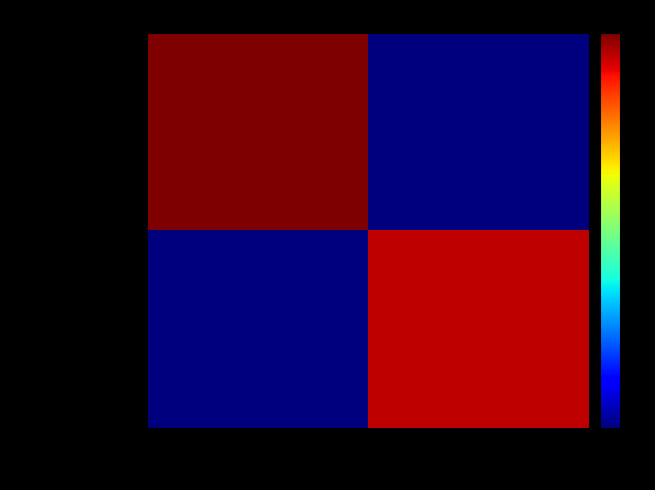

Reading right to left, what are all the values shown in this chart?

105e997…(tx1): 1=0	-1=35
d5975af…(tx2): 1=33	-1=0